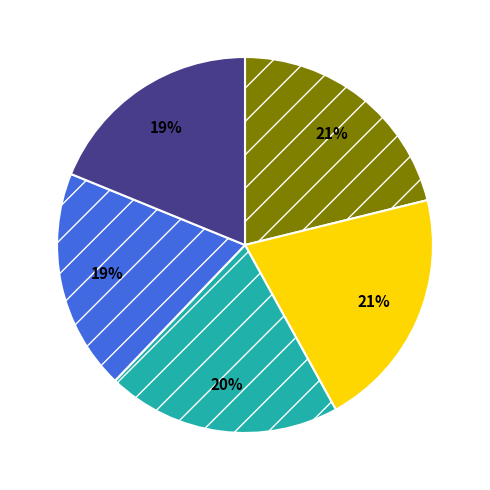

How many segments does this pie chart have?

5